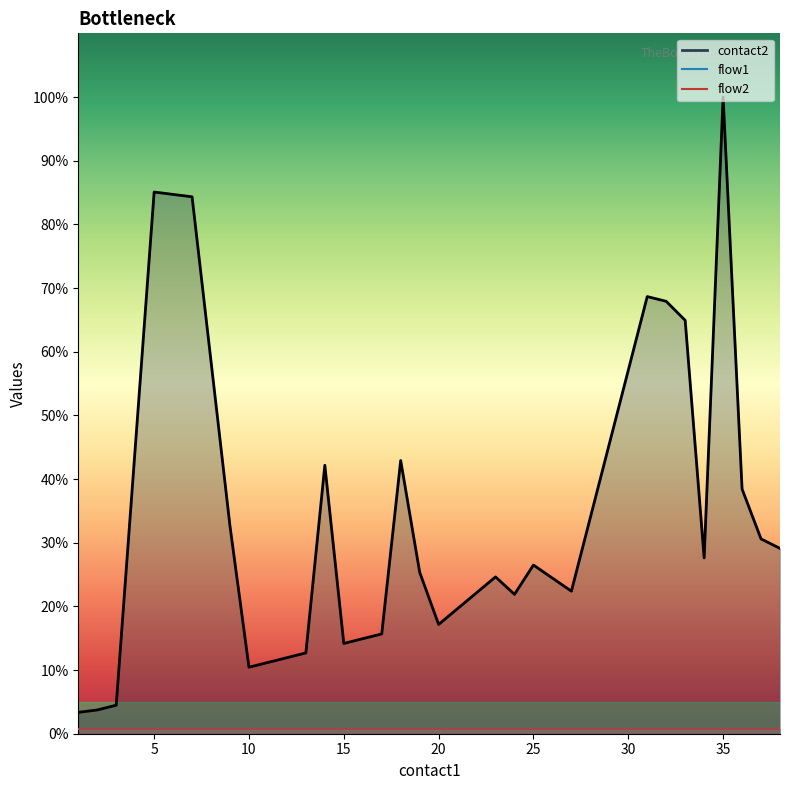

What is the value of the flow2 point at the 33rd from the left?

1